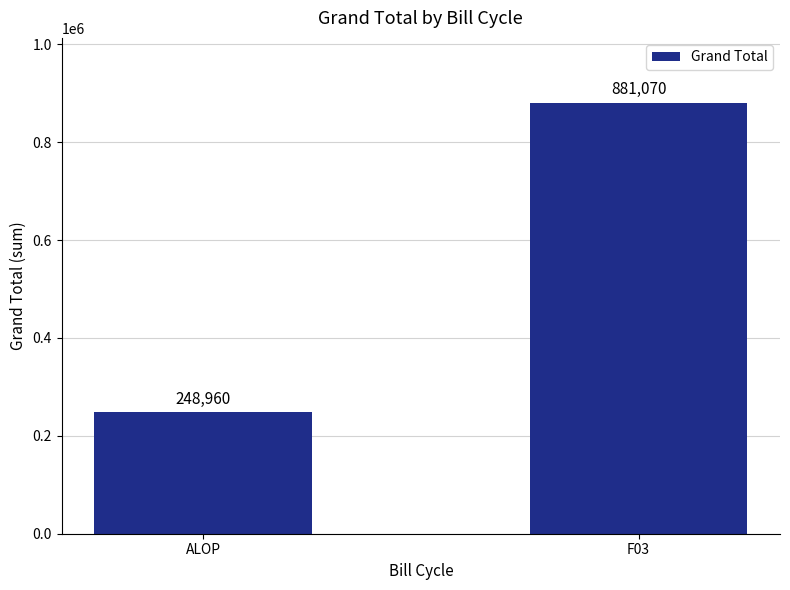

What is the label of the 2nd bar from the right?

ALOP